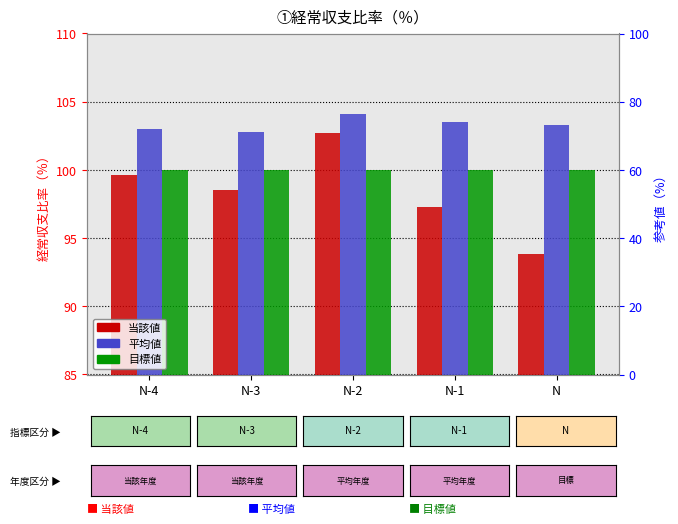

What is the label of the 4th bar from the right?

N-3